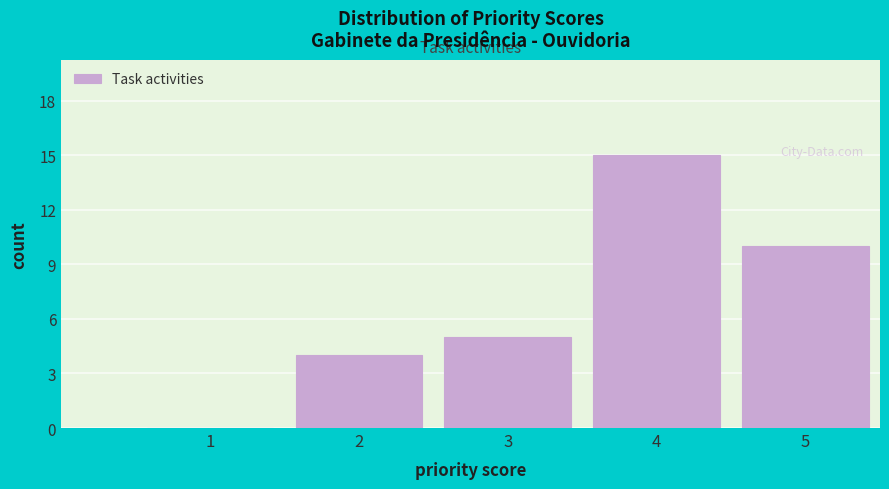

Reading left to right, list all the values displayed in this chart.

1=0	2=4	3=5	4=15	5=10